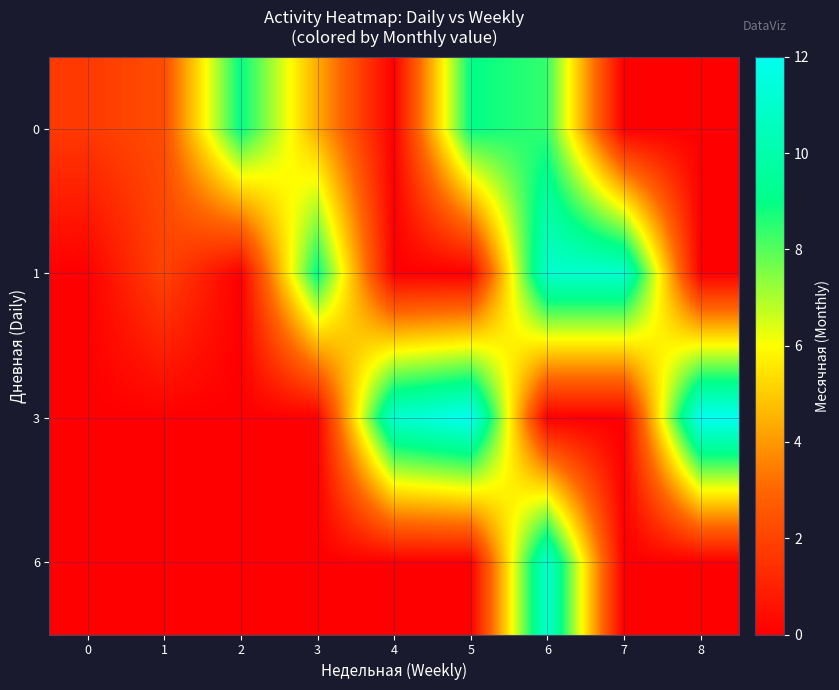

Reading left to right, what are all the values shown in this chart?

0: 0=1.7	1=2.3	2=9.0	3=4.4	4=0.0	5=9.0	6=8.4	7=0.0	8=0.0
1: 0=0.0	1=2.0	2=0.0	3=9.0	4=0.0	5=0.0	6=11.0	7=11.0	8=0.0
3: 0=0.0	1=0.0	2=0.0	3=0.0	4=11.0	5=12.0	6=0.0	7=0.0	8=12.0
6: 0=0.0	1=0.0	2=0.0	3=0.0	4=0.0	5=0.0	6=11.0	7=0.0	8=0.0